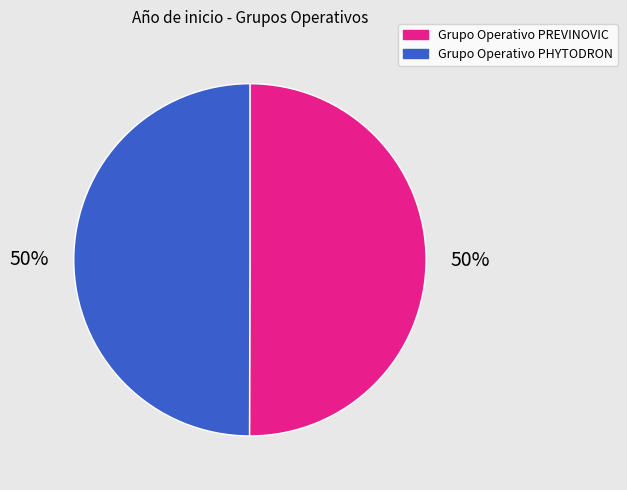

To the nearest percent, what percentage of the pie is Grupo Operativo PHYTODRON?

50%